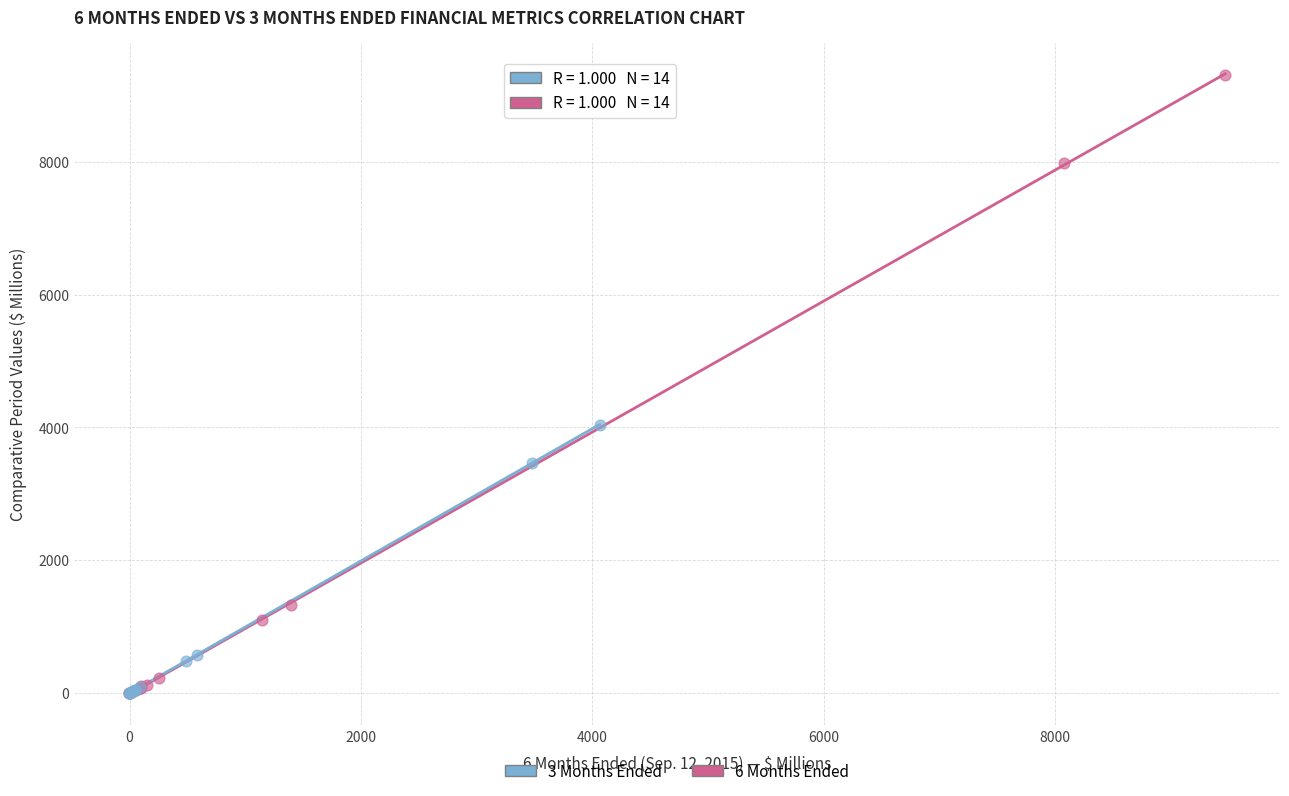

What are all the series names shown in the legend?

3 Months Ended, 6 Months Ended